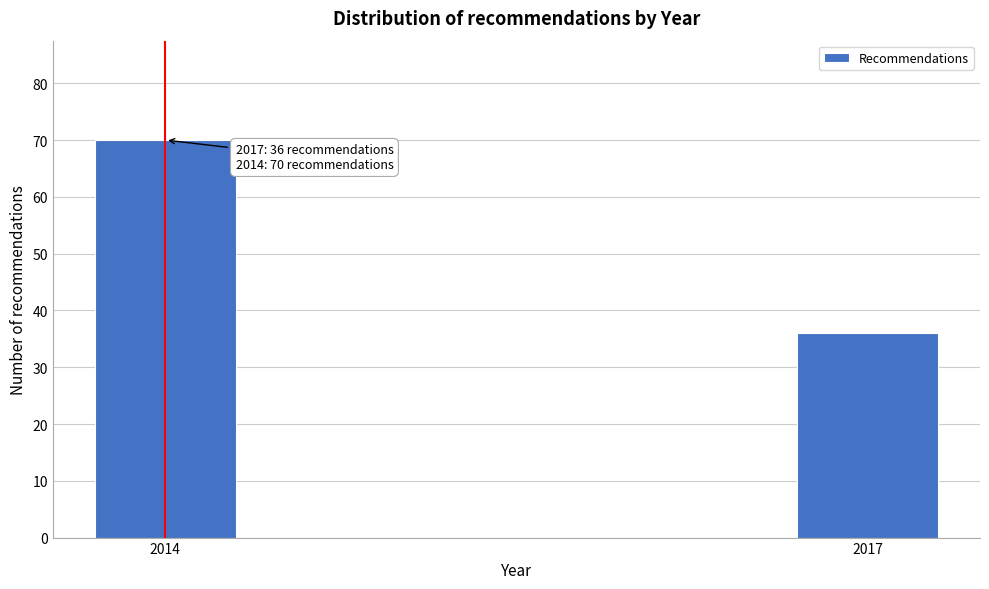

Reading left to right, transcribe all the data shown in this chart.

70	36